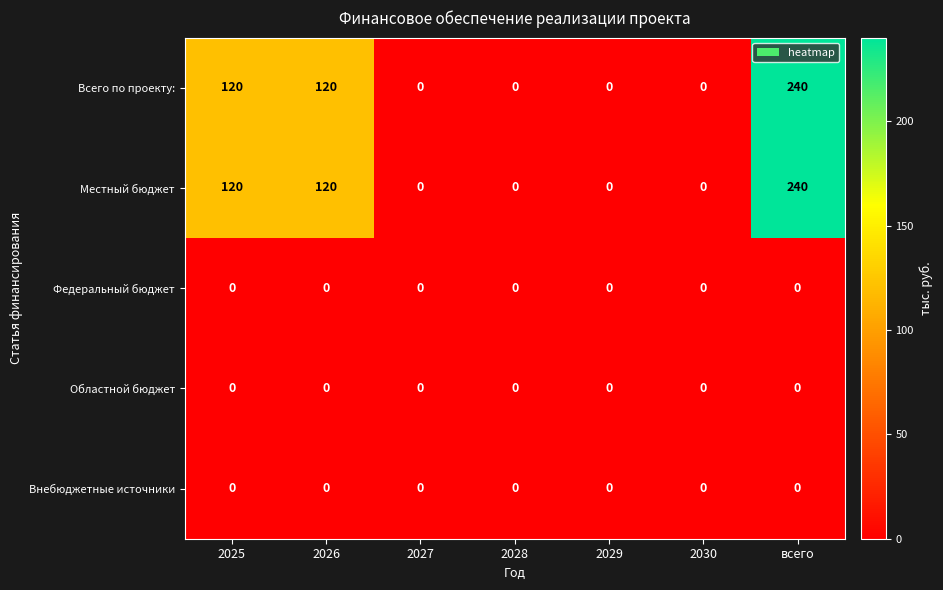

At which category is the sum across all series the highest?

всего